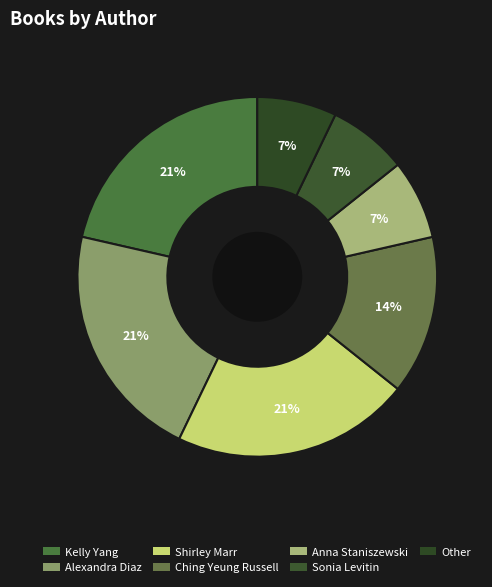

To the nearest percent, what portion does Ching Yeung Russell represent?

14%